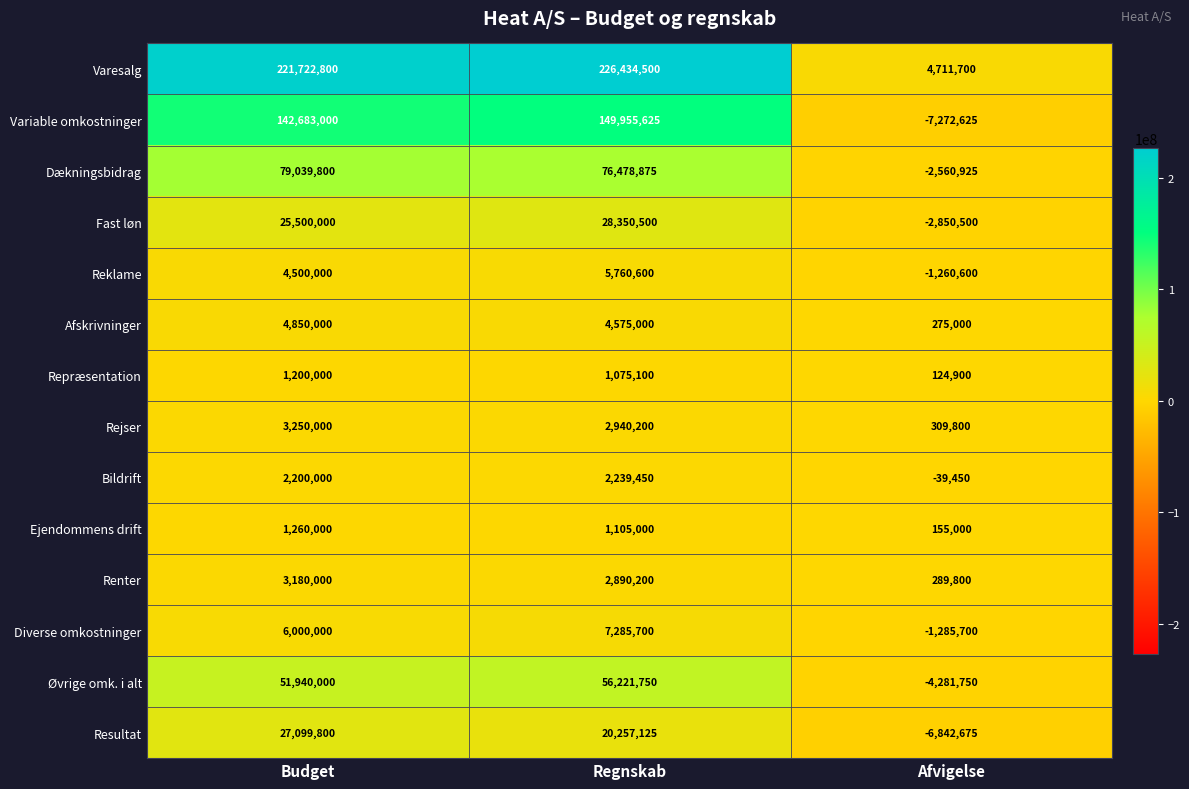

Which category has the lowest value across all series?

Afvigelse